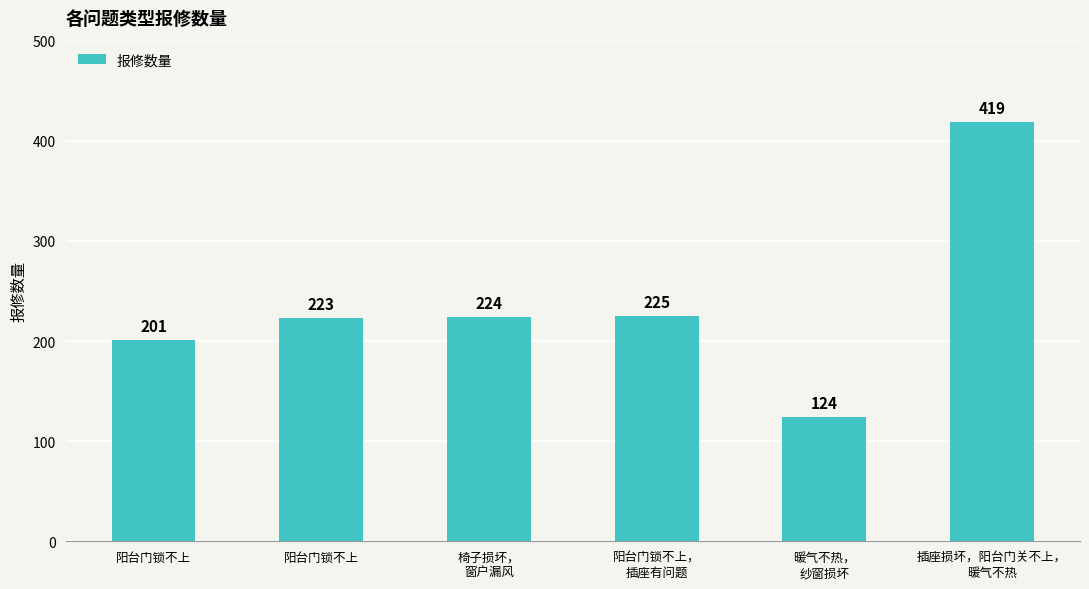

Reading right to left, extract all data points from this chart.

419	124	225	224	223	201